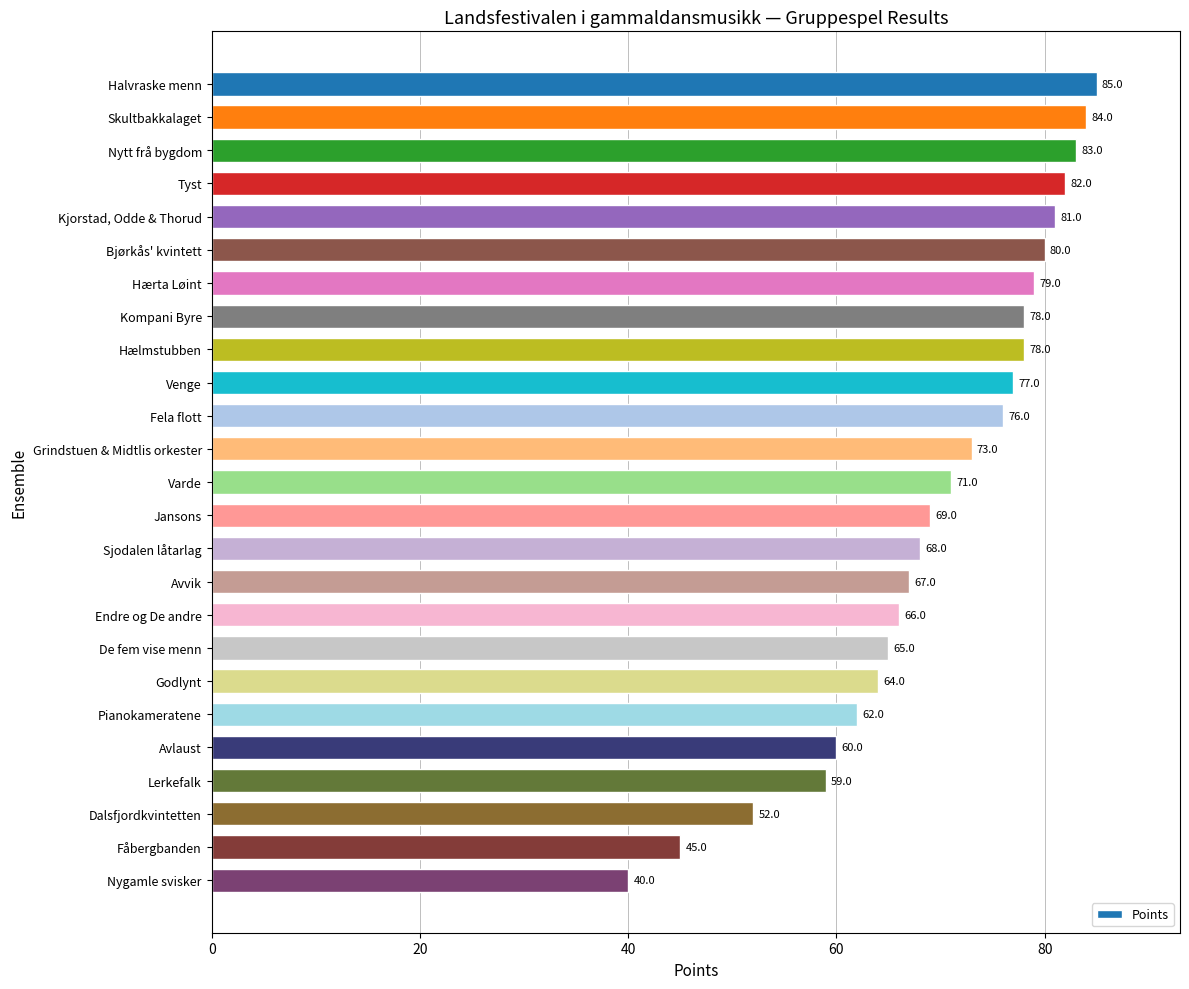

What is the minimum value shown in the chart?

40